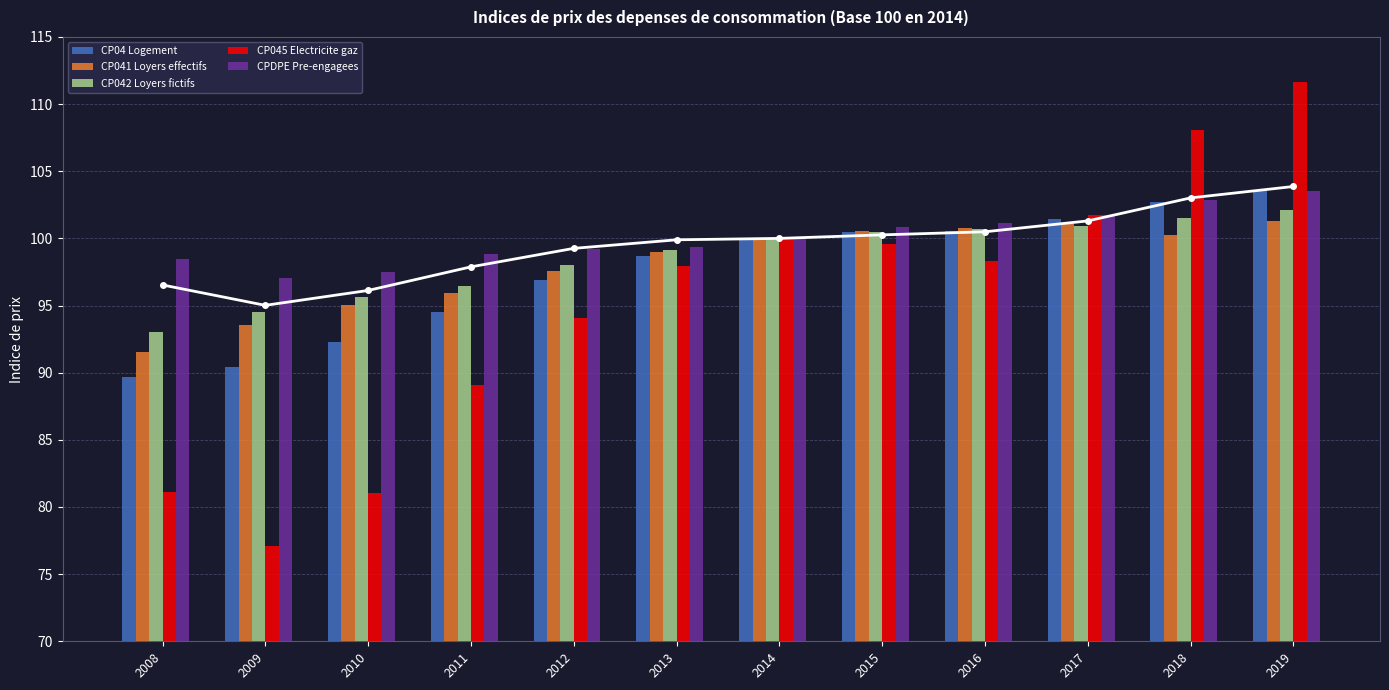

At which category does the chart reach its minimum across all series?

2009